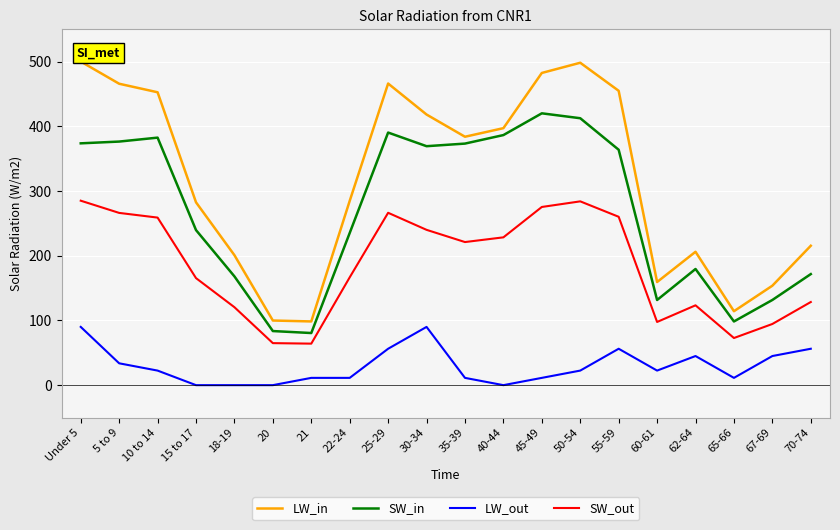

At which label is LW_out closest to 250?

15 to 17